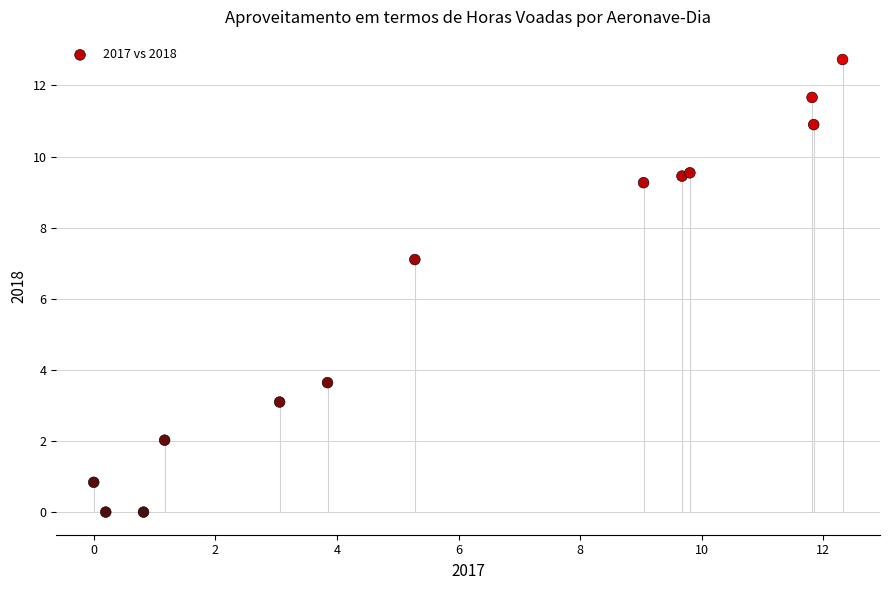

What Y value in the scatter plot is closest to 6?

7.1